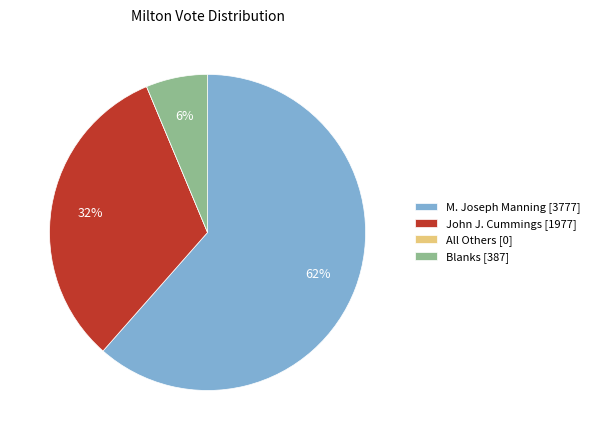

Does M. Joseph Manning represent more than half of the total?

Yes